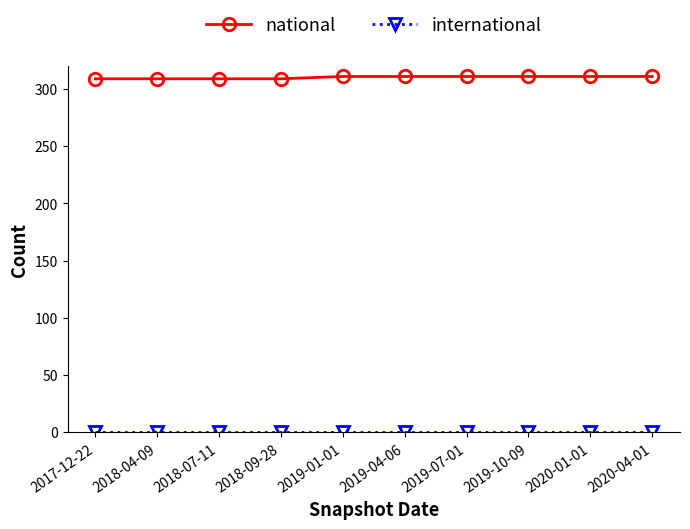

Is it true that national equals 69 at 2018-09-28?

False